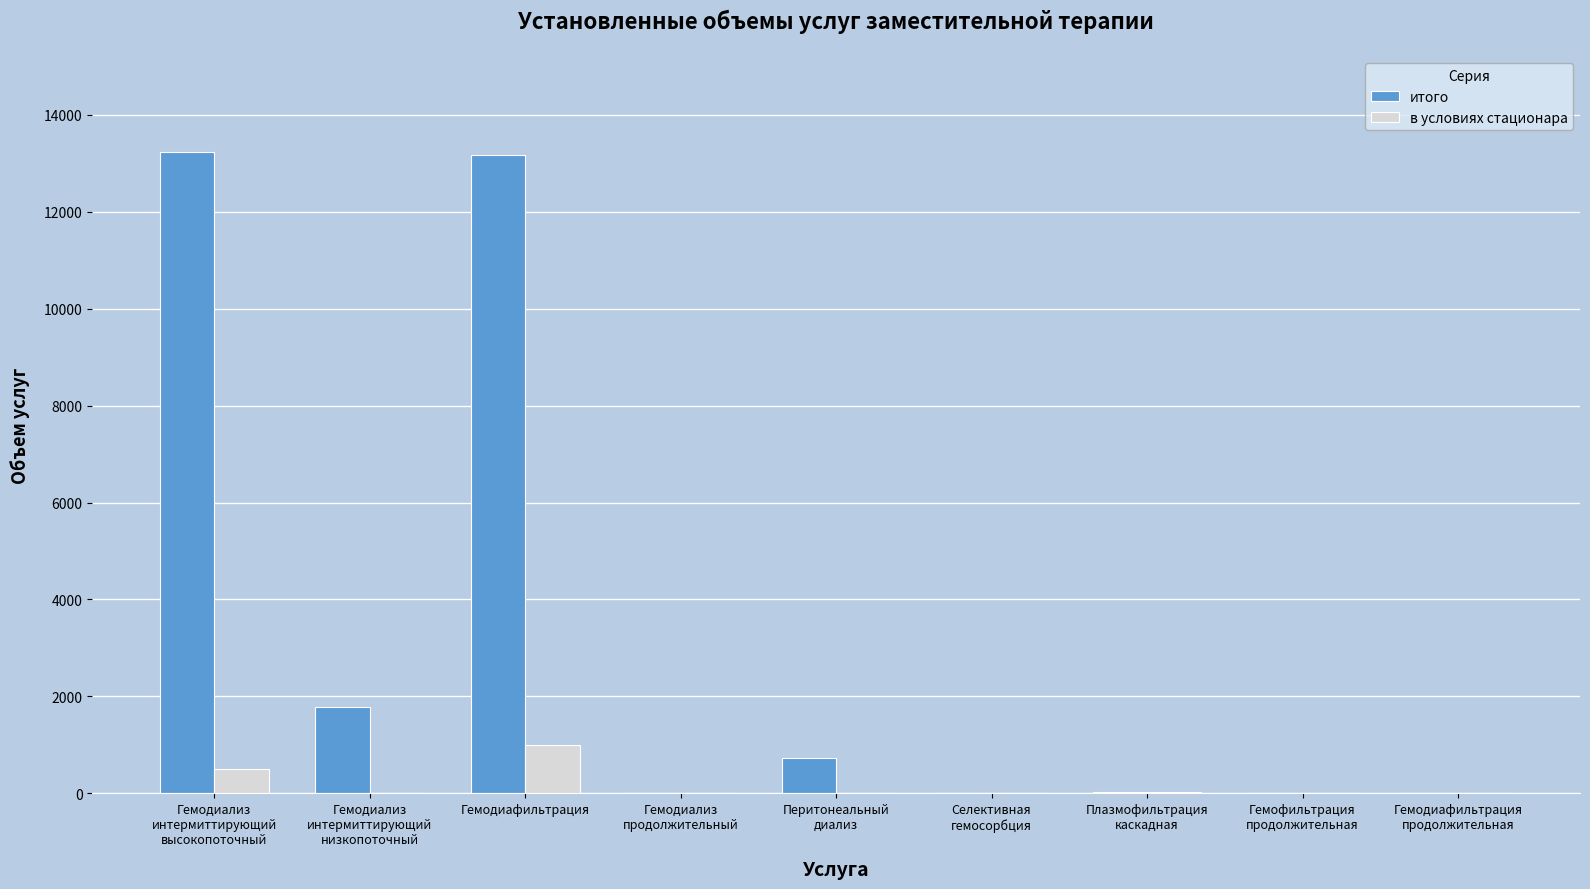

What is the sum of all итого values?

28957